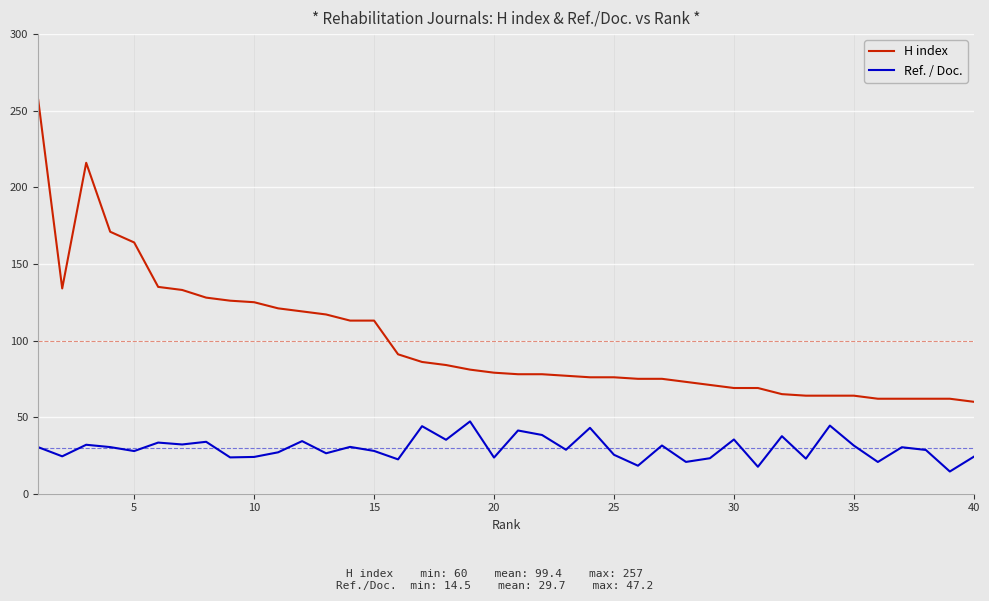

Which series has the largest total across all categories?

H index